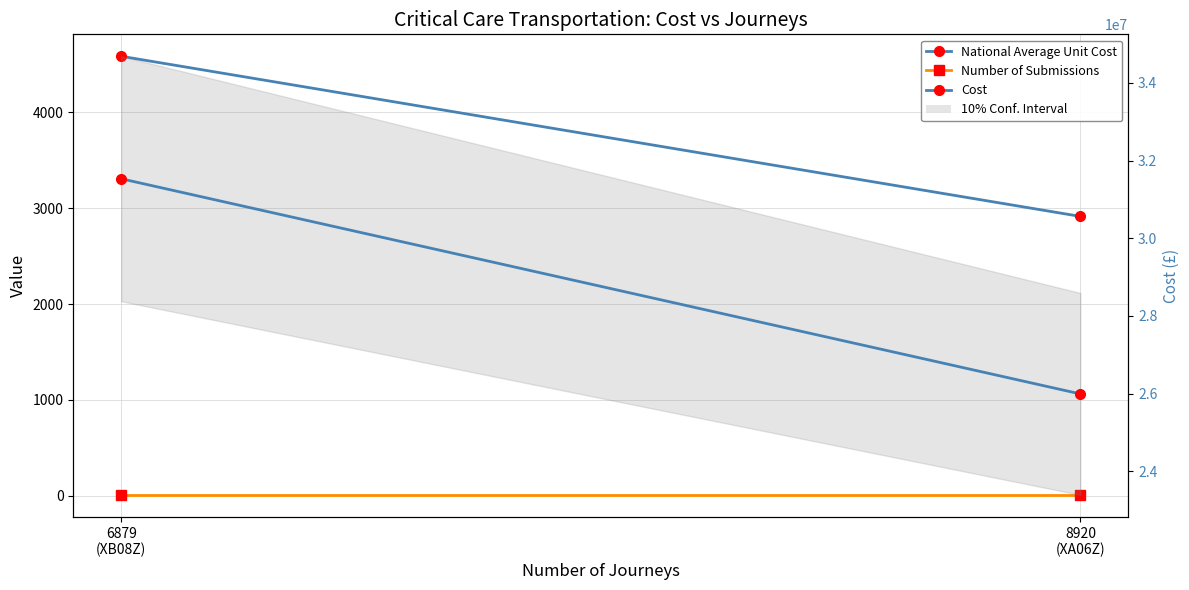

Which category has the lowest value in the Number of Submissions series?

8920
(XA06Z)